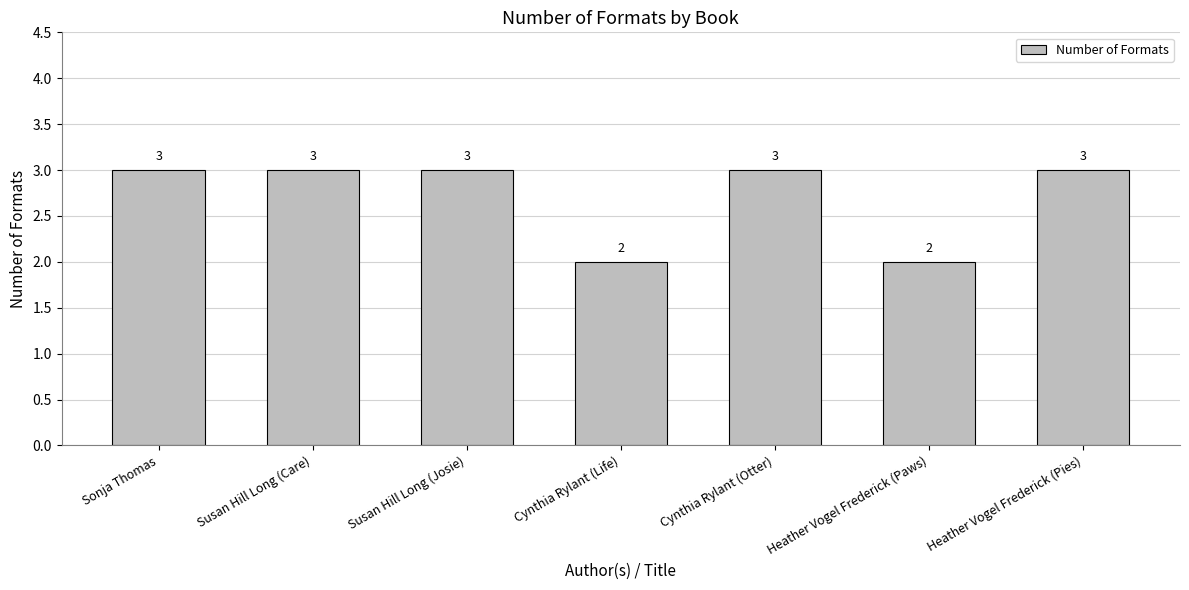

What is the difference between the values at Heather Vogel Frederick (Paws) and Heather Vogel Frederick (Pies)?

1